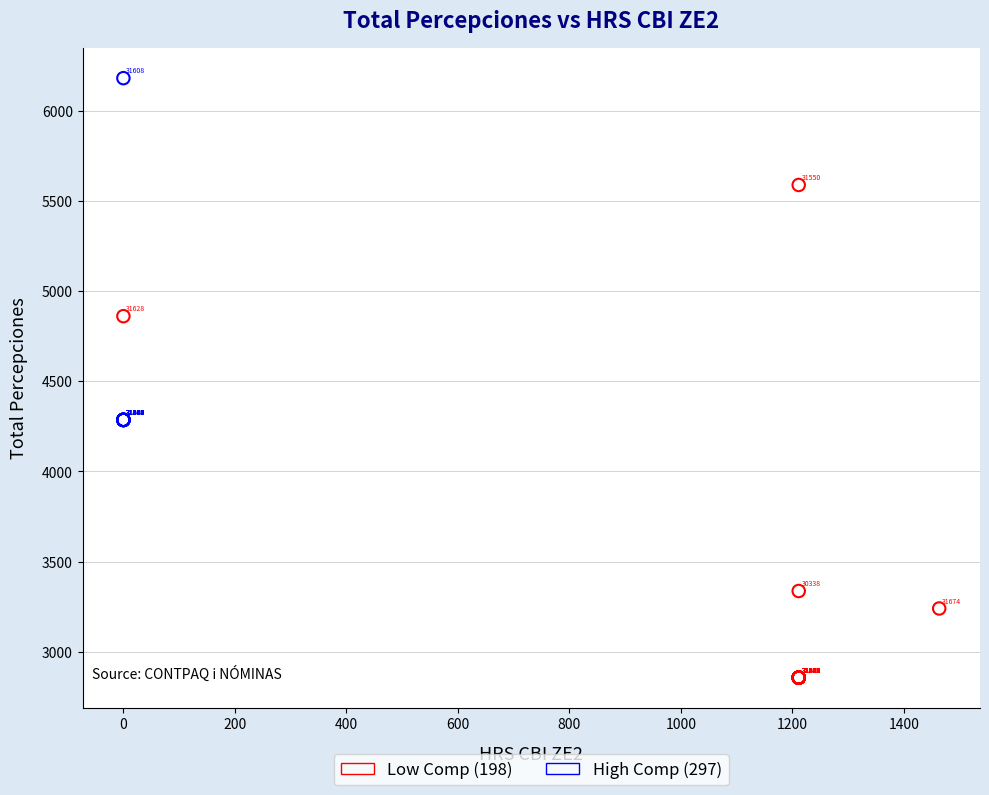

Which series reaches the maximum Y coordinate?

High Comp (297)